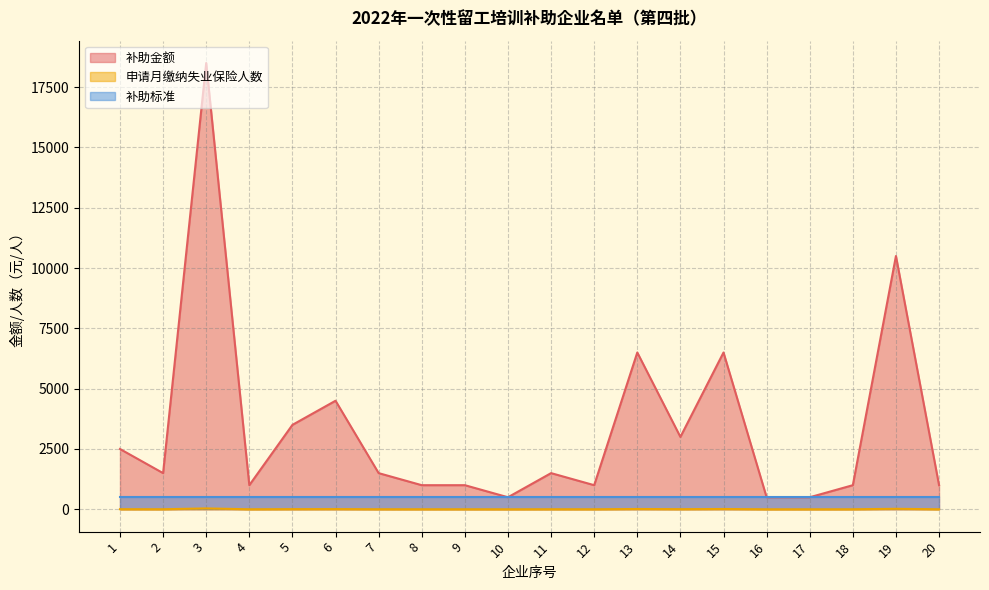

What is the maximum value shown in the chart?

18500